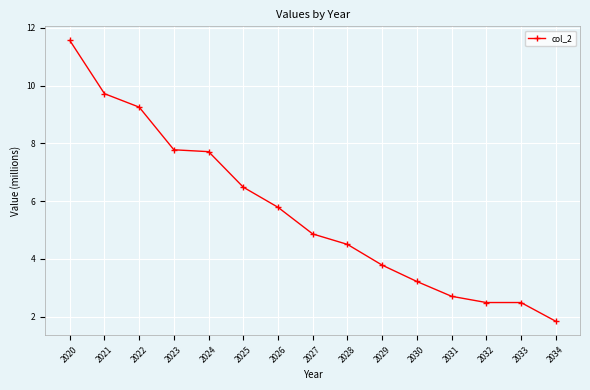

What is the maximum value shown in the chart?

11.6